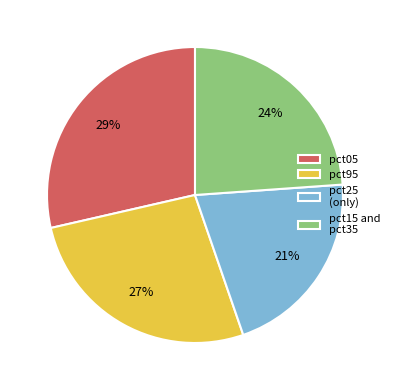

What is the ratio of the value at pct25 (only) to the value at pct15 and pct35?

0.9